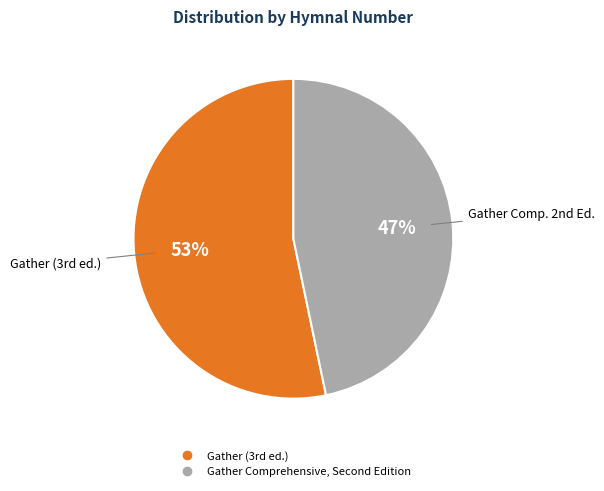

How many slices are in this pie chart?

2